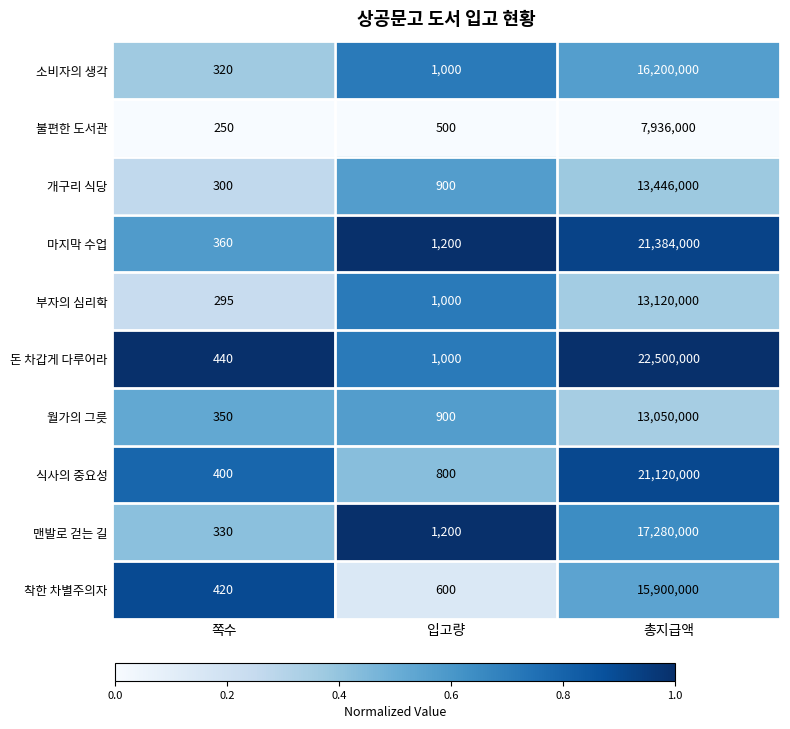

Rank the series by their maximum value, from lowest to highest.

불편한 도서관, 월가의 그릇, 부자의 심리학, 개구리 식당, 착한 차별주의자, 소비자의 생각, 맨발로 걷는 길, 식사의 중요성, 마지막 수업, 돈 차갑게 다루어라